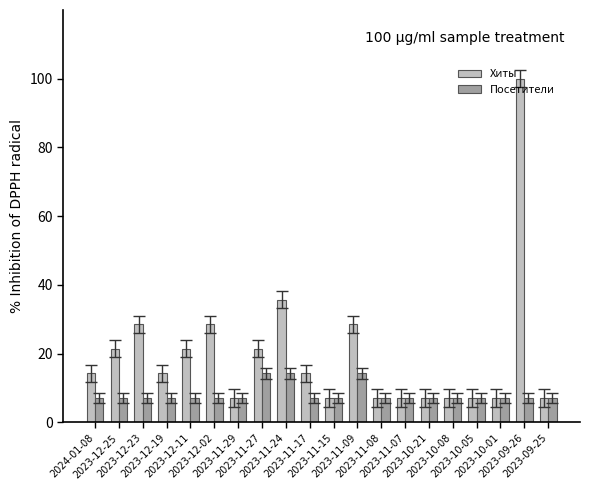

Rank the series by their average value, from highest to lowest.

Хиты, Посетители